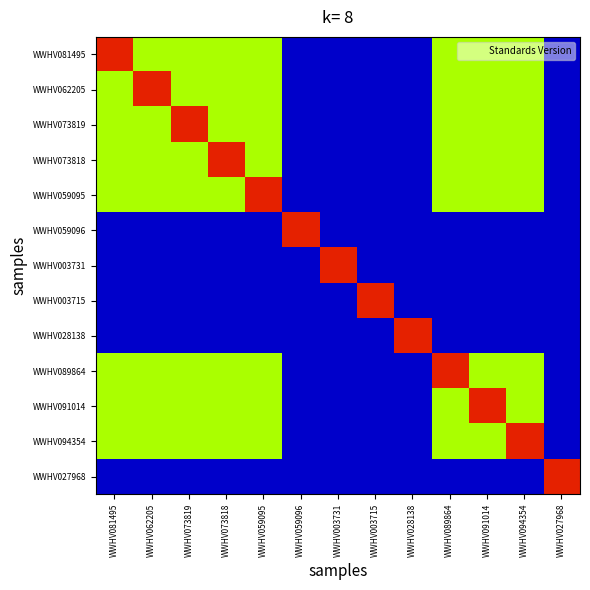

Reading right to left, transcribe all the data shown in this chart.

WWHV081495: WWHV027968=1.0	WWHV094354=2.0	WWHV091014=2.0	WWHV089864=2.0	WWHV028138=1.0	WWHV003715=1.0	WWHV003731=1.0	WWHV059096=1.0	WWHV059095=2.0	WWHV073818=2.0	WWHV073819=2.0	WWHV062205=2.0	WWHV081495=2.5
WWHV062205: WWHV027968=1.0	WWHV094354=2.0	WWHV091014=2.0	WWHV089864=2.0	WWHV028138=1.0	WWHV003715=1.0	WWHV003731=1.0	WWHV059096=1.0	WWHV059095=2.0	WWHV073818=2.0	WWHV073819=2.0	WWHV062205=2.5	WWHV081495=2.0
WWHV073819: WWHV027968=1.0	WWHV094354=2.0	WWHV091014=2.0	WWHV089864=2.0	WWHV028138=1.0	WWHV003715=1.0	WWHV003731=1.0	WWHV059096=1.0	WWHV059095=2.0	WWHV073818=2.0	WWHV073819=2.5	WWHV062205=2.0	WWHV081495=2.0
WWHV073818: WWHV027968=1.0	WWHV094354=2.0	WWHV091014=2.0	WWHV089864=2.0	WWHV028138=1.0	WWHV003715=1.0	WWHV003731=1.0	WWHV059096=1.0	WWHV059095=2.0	WWHV073818=2.5	WWHV073819=2.0	WWHV062205=2.0	WWHV081495=2.0
WWHV059095: WWHV027968=1.0	WWHV094354=2.0	WWHV091014=2.0	WWHV089864=2.0	WWHV028138=1.0	WWHV003715=1.0	WWHV003731=1.0	WWHV059096=1.0	WWHV059095=2.5	WWHV073818=2.0	WWHV073819=2.0	WWHV062205=2.0	WWHV081495=2.0
WWHV059096: WWHV027968=1.0	WWHV094354=1.0	WWHV091014=1.0	WWHV089864=1.0	WWHV028138=1.0	WWHV003715=1.0	WWHV003731=1.0	WWHV059096=2.5	WWHV059095=1.0	WWHV073818=1.0	WWHV073819=1.0	WWHV062205=1.0	WWHV081495=1.0
WWHV003731: WWHV027968=1.0	WWHV094354=1.0	WWHV091014=1.0	WWHV089864=1.0	WWHV028138=1.0	WWHV003715=1.0	WWHV003731=2.5	WWHV059096=1.0	WWHV059095=1.0	WWHV073818=1.0	WWHV073819=1.0	WWHV062205=1.0	WWHV081495=1.0
WWHV003715: WWHV027968=1.0	WWHV094354=1.0	WWHV091014=1.0	WWHV089864=1.0	WWHV028138=1.0	WWHV003715=2.5	WWHV003731=1.0	WWHV059096=1.0	WWHV059095=1.0	WWHV073818=1.0	WWHV073819=1.0	WWHV062205=1.0	WWHV081495=1.0
WWHV028138: WWHV027968=1.0	WWHV094354=1.0	WWHV091014=1.0	WWHV089864=1.0	WWHV028138=2.5	WWHV003715=1.0	WWHV003731=1.0	WWHV059096=1.0	WWHV059095=1.0	WWHV073818=1.0	WWHV073819=1.0	WWHV062205=1.0	WWHV081495=1.0
WWHV089864: WWHV027968=1.0	WWHV094354=2.0	WWHV091014=2.0	WWHV089864=2.5	WWHV028138=1.0	WWHV003715=1.0	WWHV003731=1.0	WWHV059096=1.0	WWHV059095=2.0	WWHV073818=2.0	WWHV073819=2.0	WWHV062205=2.0	WWHV081495=2.0
WWHV091014: WWHV027968=1.0	WWHV094354=2.0	WWHV091014=2.5	WWHV089864=2.0	WWHV028138=1.0	WWHV003715=1.0	WWHV003731=1.0	WWHV059096=1.0	WWHV059095=2.0	WWHV073818=2.0	WWHV073819=2.0	WWHV062205=2.0	WWHV081495=2.0
WWHV094354: WWHV027968=1.0	WWHV094354=2.5	WWHV091014=2.0	WWHV089864=2.0	WWHV028138=1.0	WWHV003715=1.0	WWHV003731=1.0	WWHV059096=1.0	WWHV059095=2.0	WWHV073818=2.0	WWHV073819=2.0	WWHV062205=2.0	WWHV081495=2.0
WWHV027968: WWHV027968=2.5	WWHV094354=1.0	WWHV091014=1.0	WWHV089864=1.0	WWHV028138=1.0	WWHV003715=1.0	WWHV003731=1.0	WWHV059096=1.0	WWHV059095=1.0	WWHV073818=1.0	WWHV073819=1.0	WWHV062205=1.0	WWHV081495=1.0